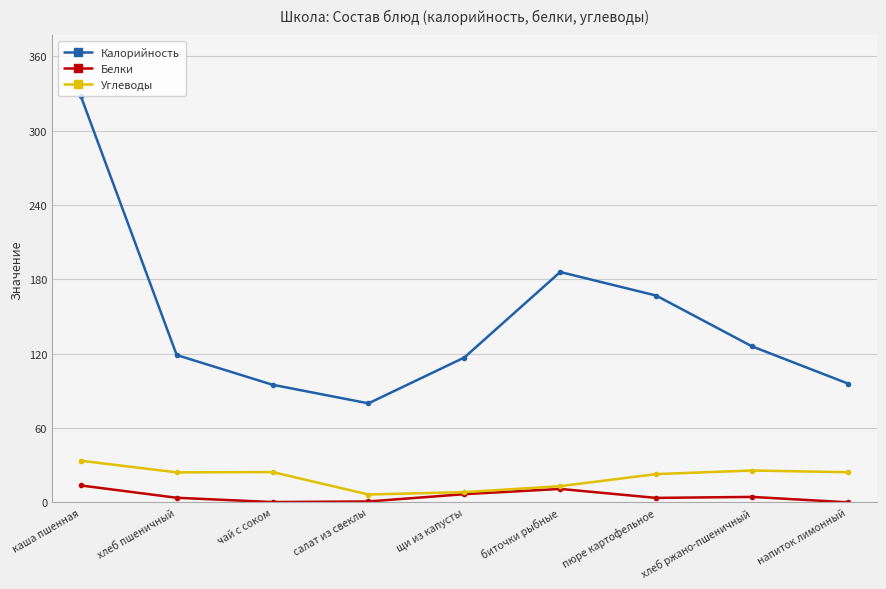

In Калорийность, how many points are higher than both neighbors (excluding endpoints)?

1